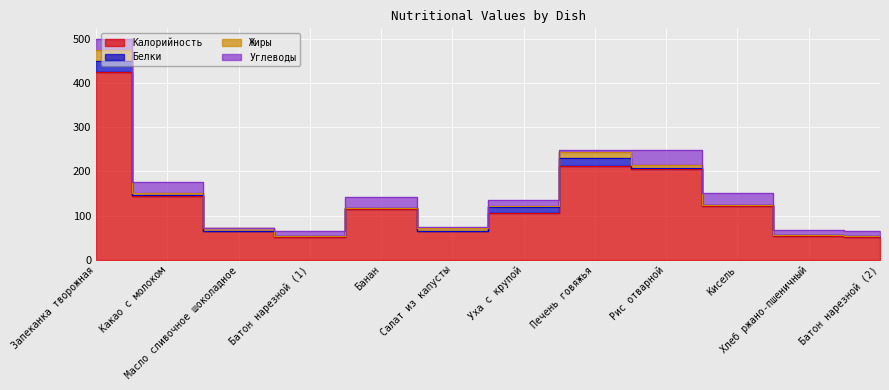

True or false: Жиры has a value of -8.3 at Кисель.

False